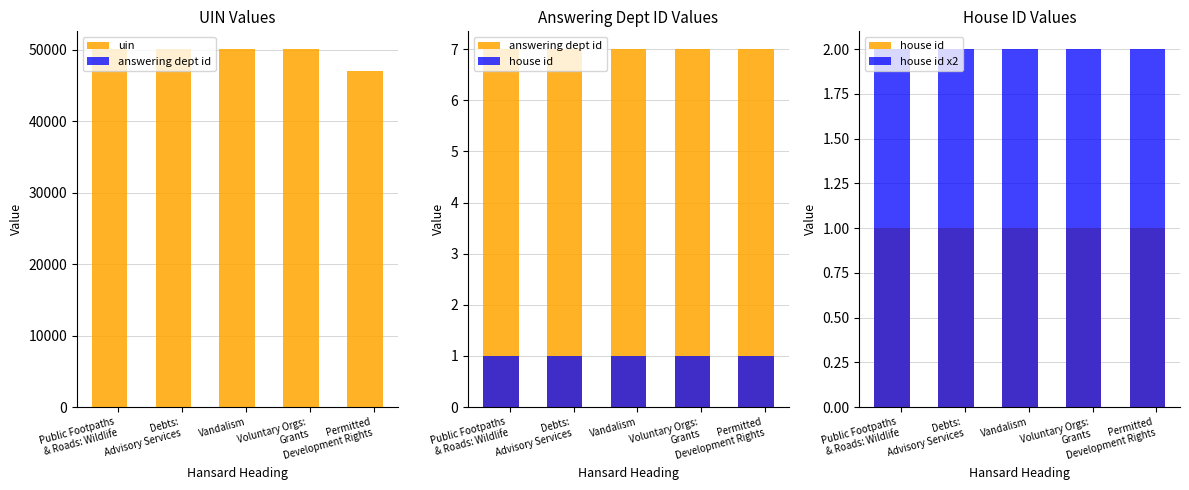

What is the maximum value shown in the chart?

50042